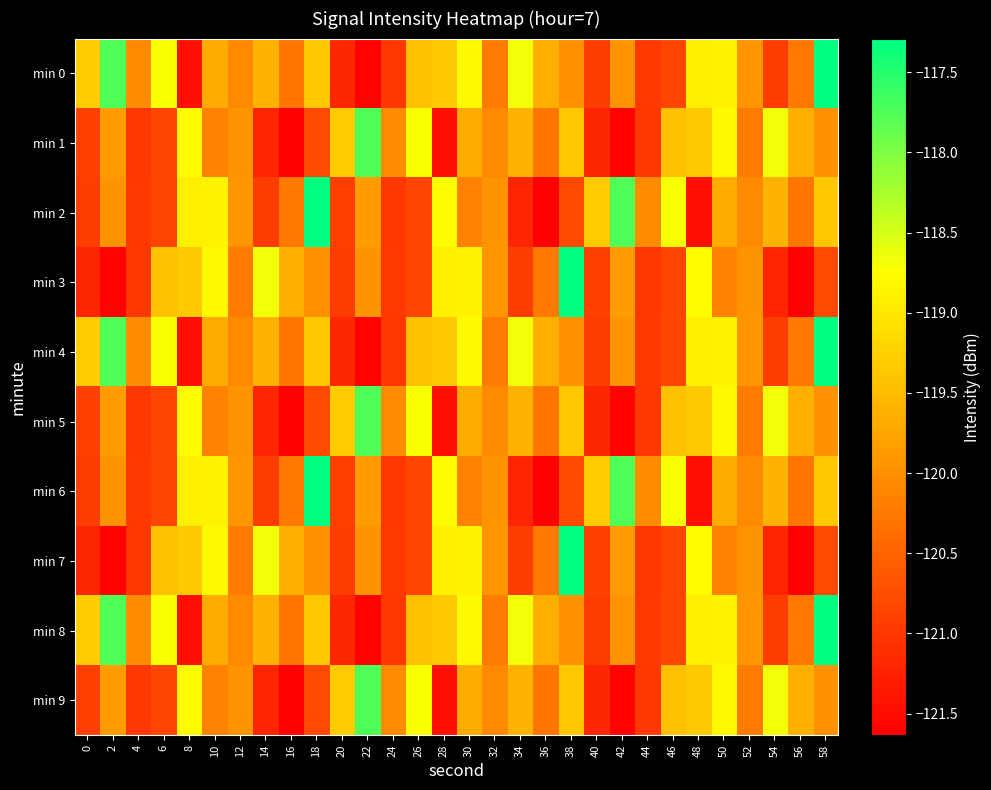

At which category is the sum across all series the highest?

58